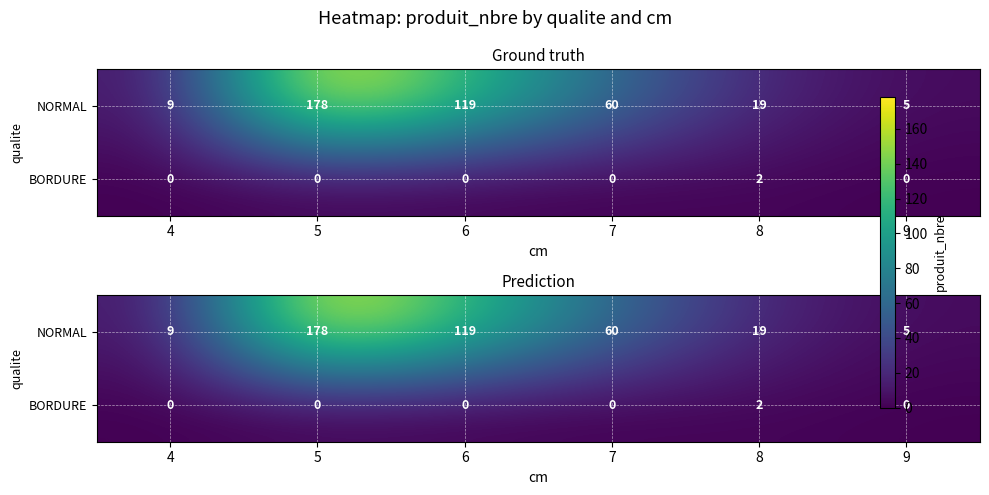

The NORMAL series shows 19 at 8. True or false?

True